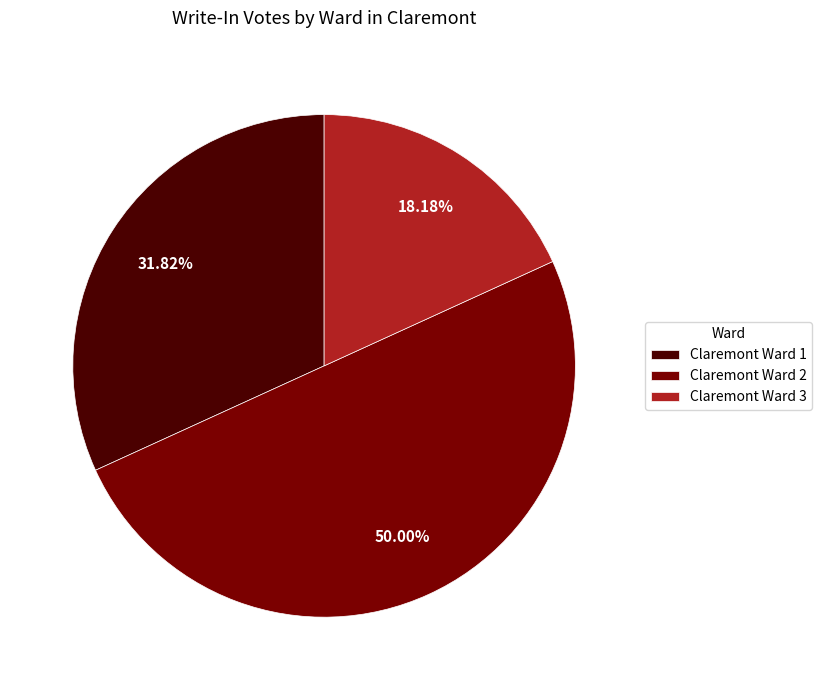

Which category has the smallest portion of the pie?

Claremont Ward 3